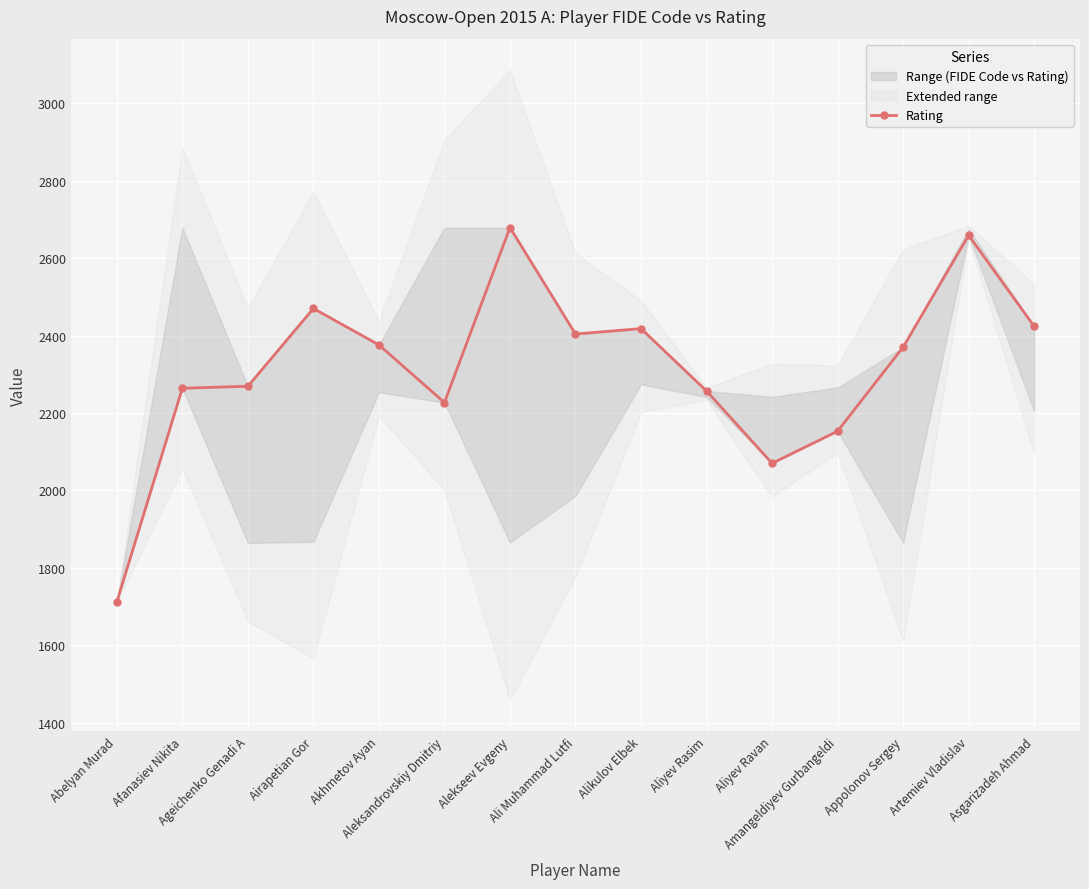

True or false: the data shows 3745 at Aleksandrovskiy Dmitriy.

False